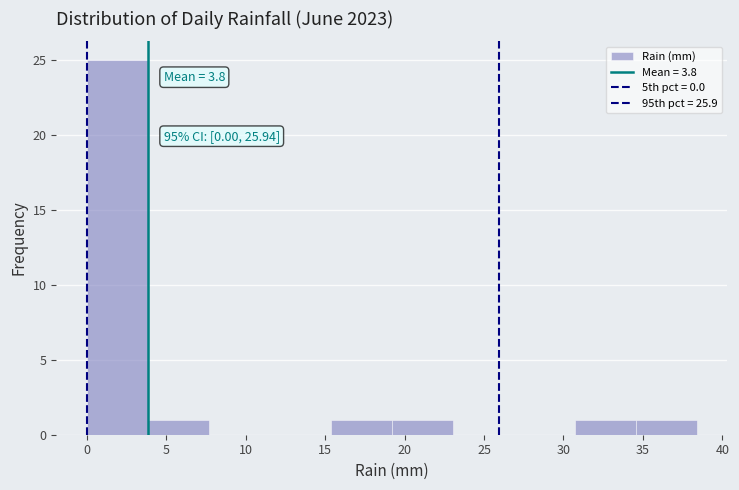

Over which range of the x-axis is the bar tallest?

0.0 to 4.0